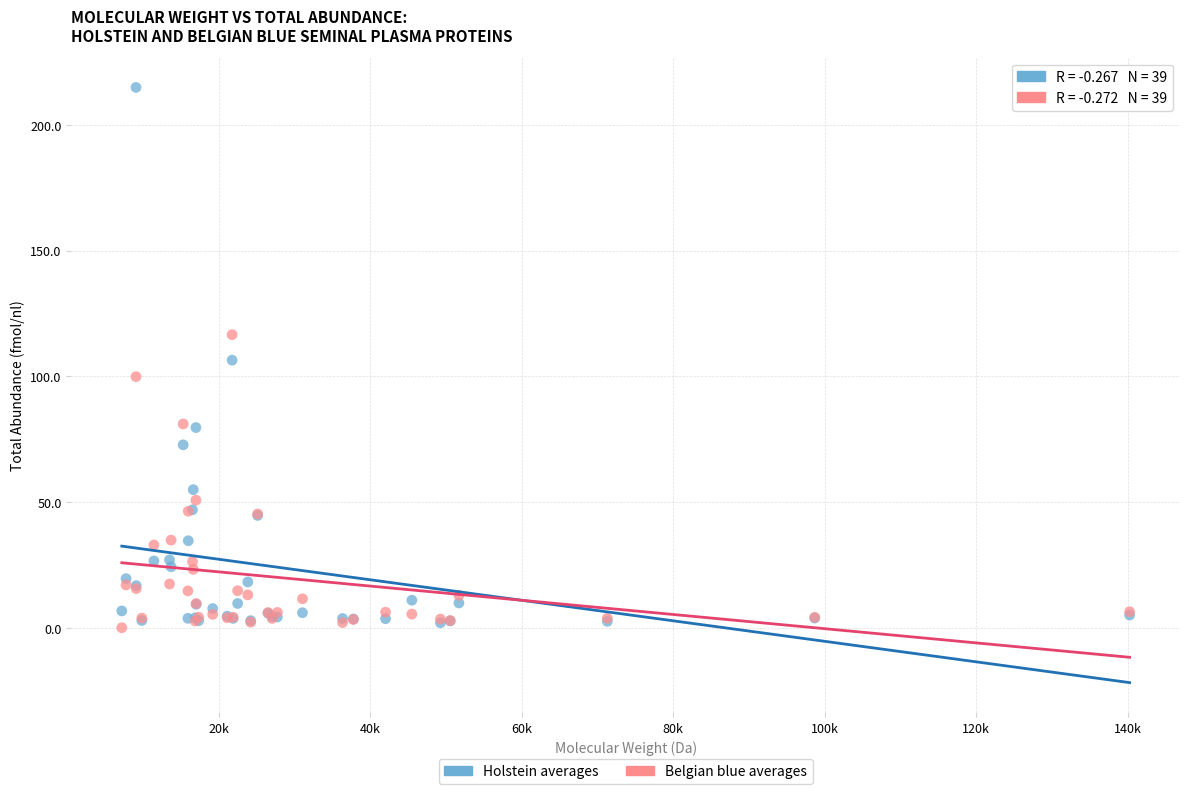

In the Belgian blue averages series, what Y value is closest to 58?

50.8